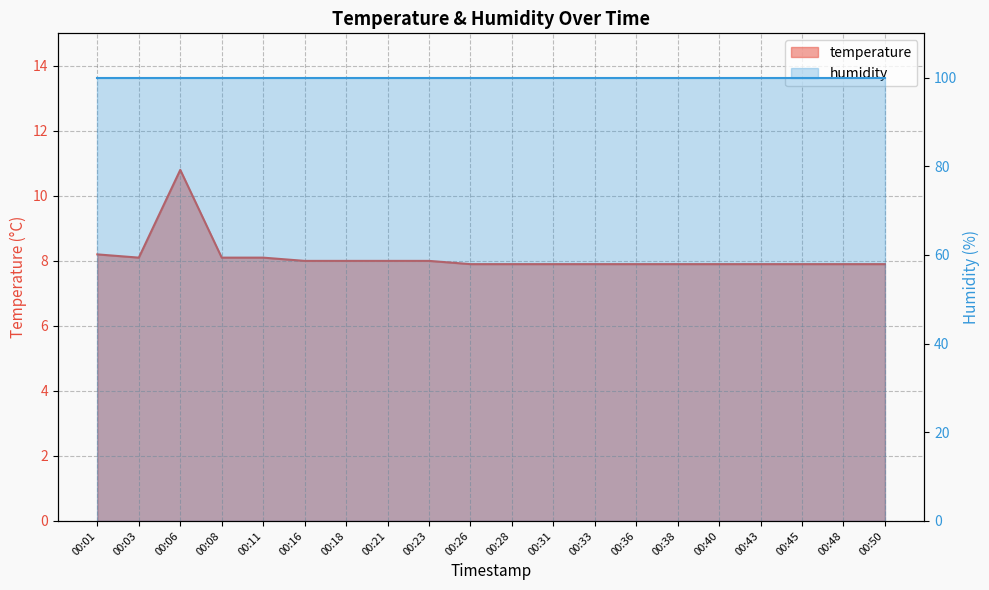

What is the value of the 10th point from the left?

7.9